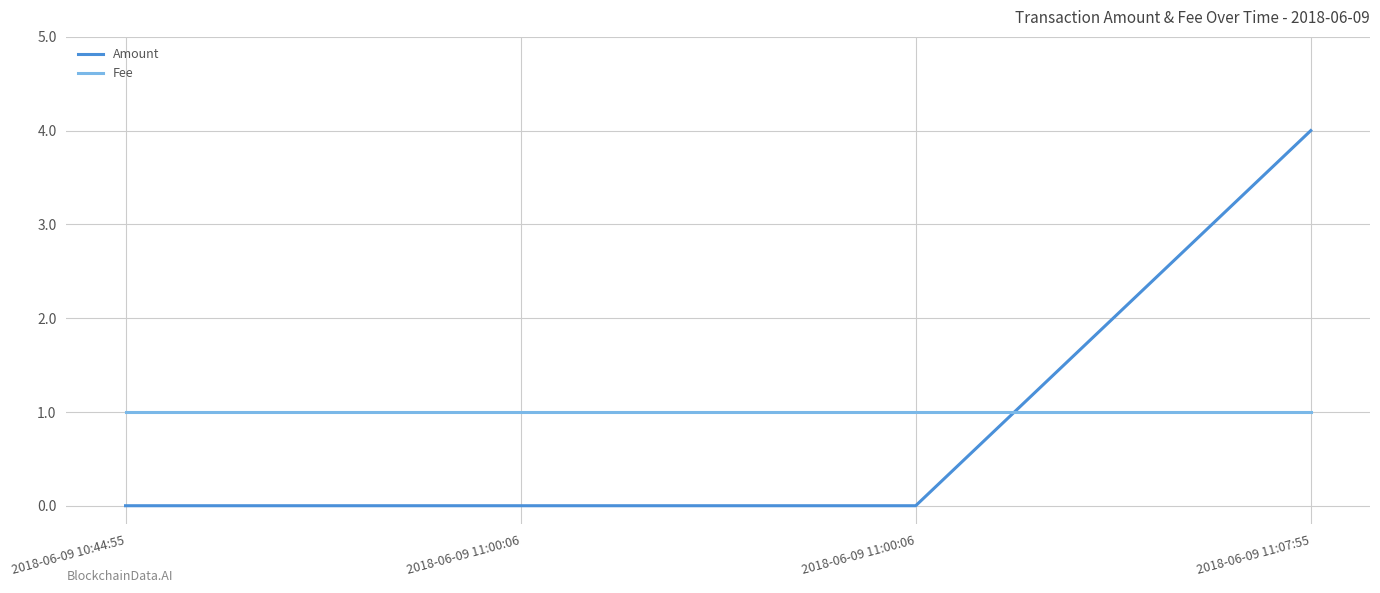

Which series ends up on top after the final intersection of Amount and Fee?

Amount